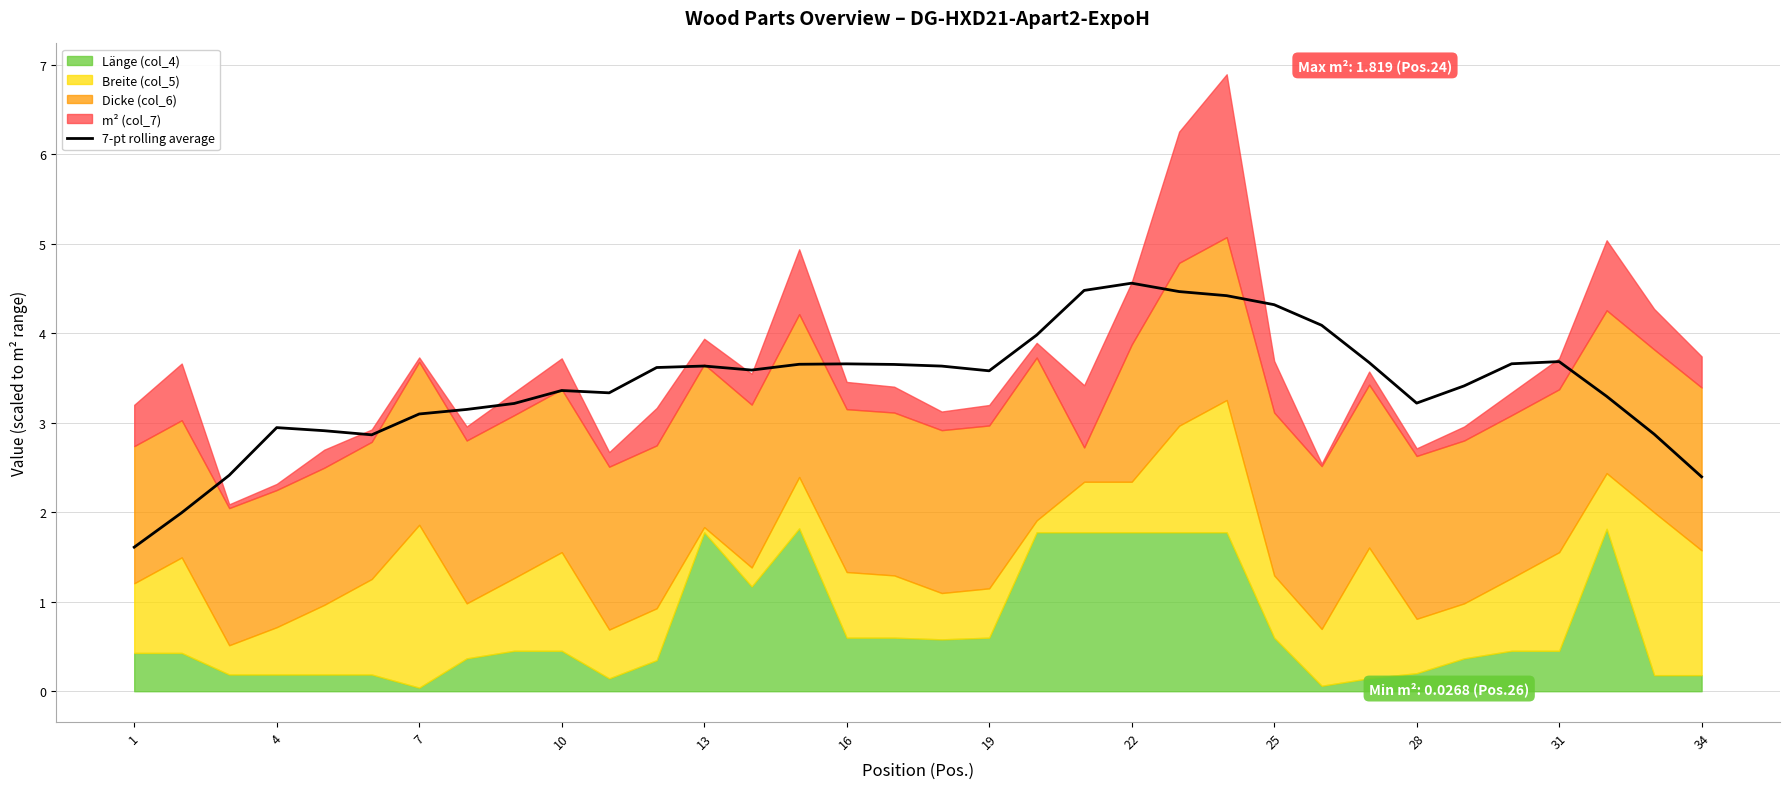

The value of 7-pt rolling average at 31 is 1.3. True or false?

False